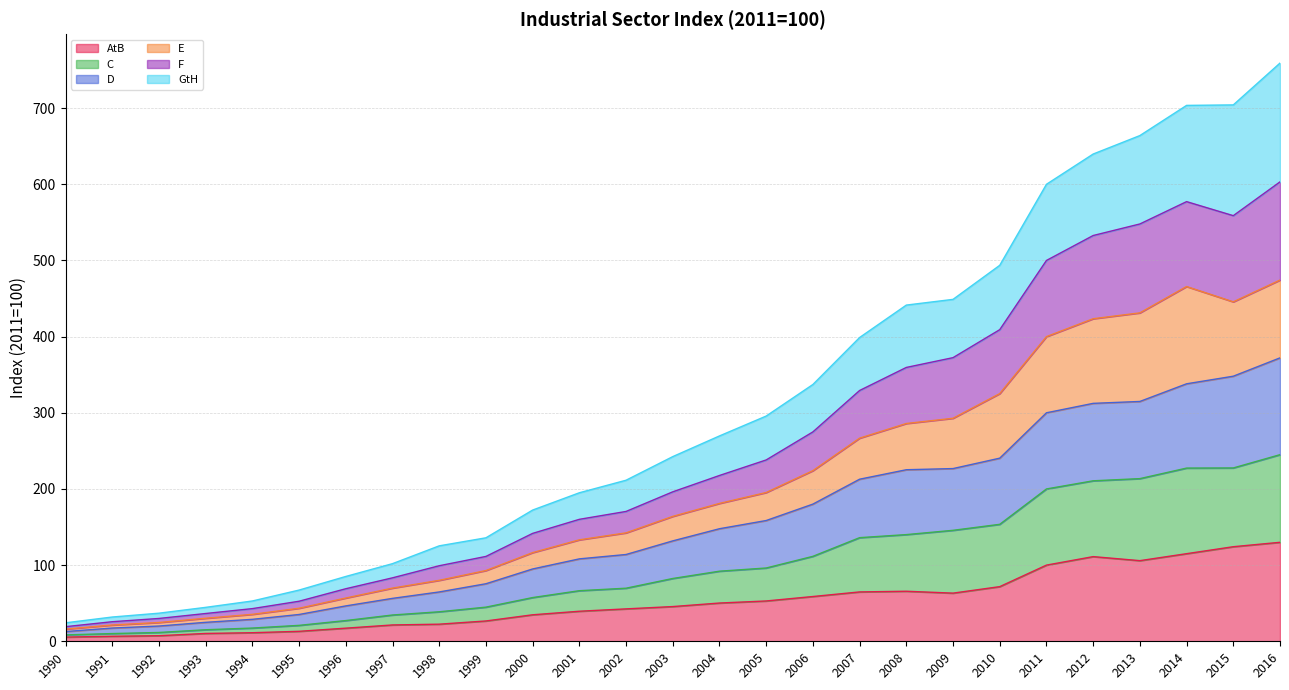

How many data points does each series have?

27